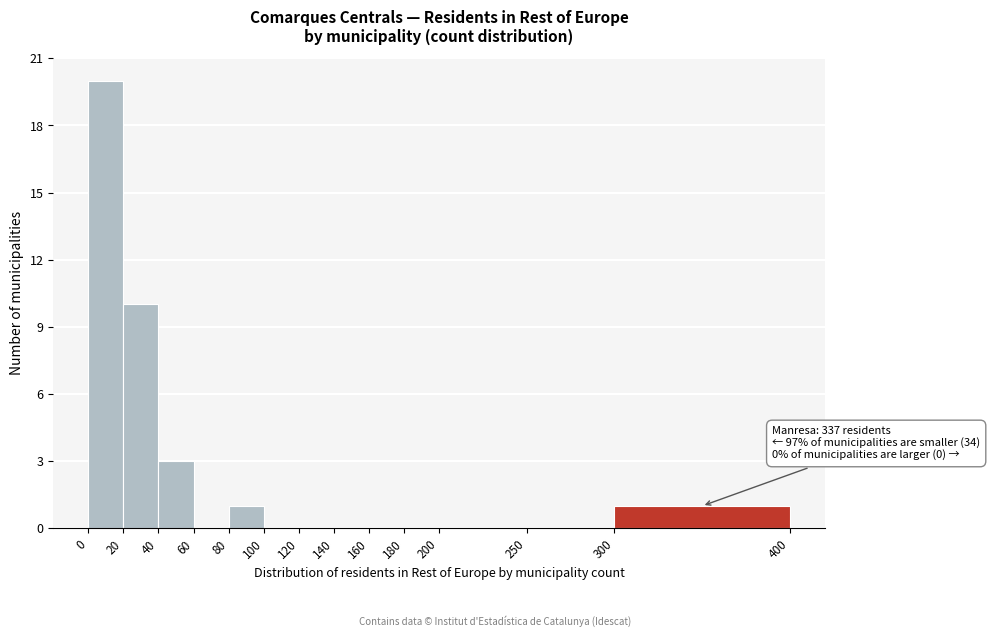

Which range on the x-axis has the tallest bar?

0 to 20